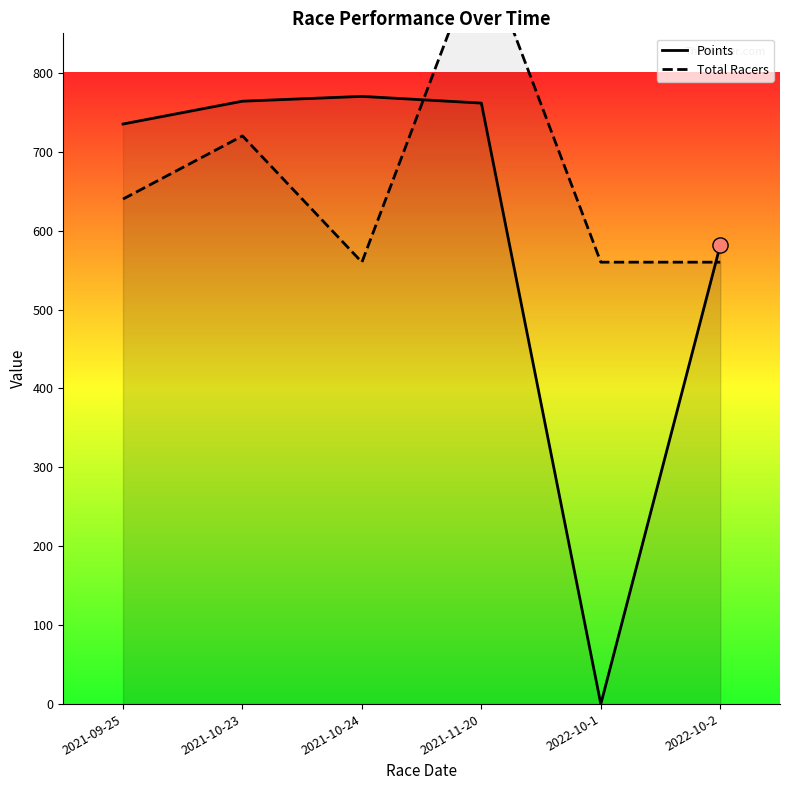

Which series contains the lowest Y value?

Points